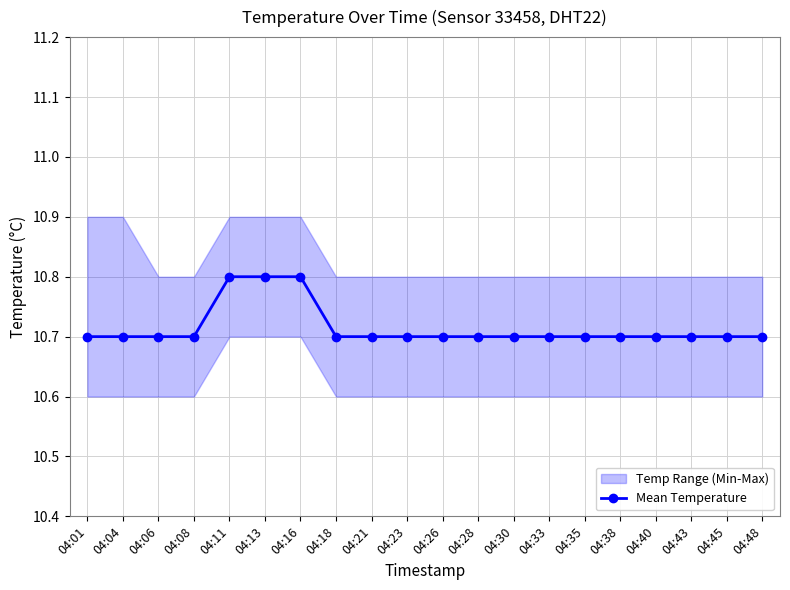

Approximately how many times larger is the value at 04:23 compared to 04:38?

1.0